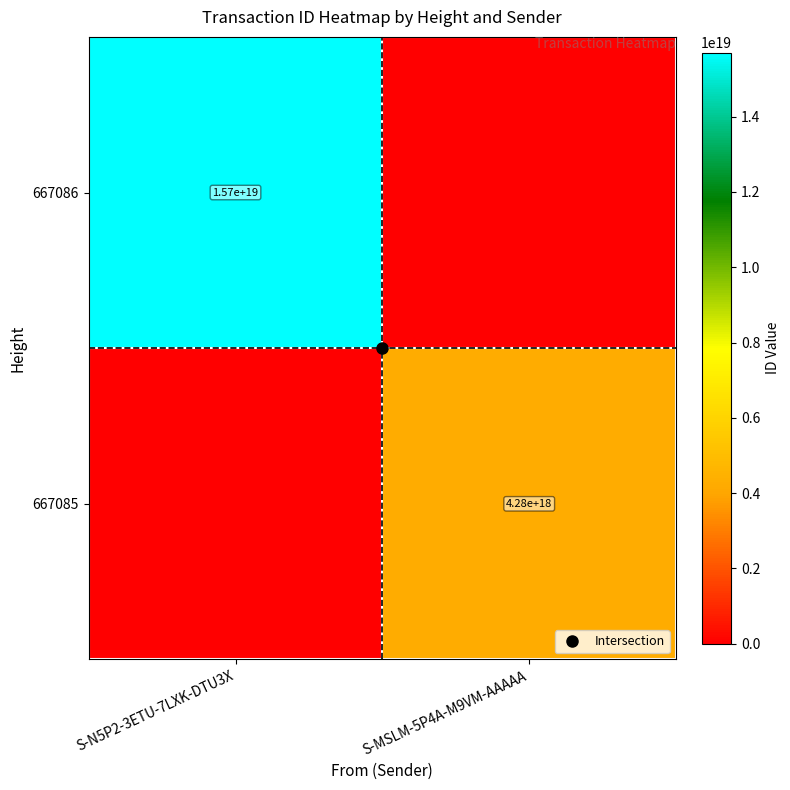

Which series has the largest total across all categories?

667086